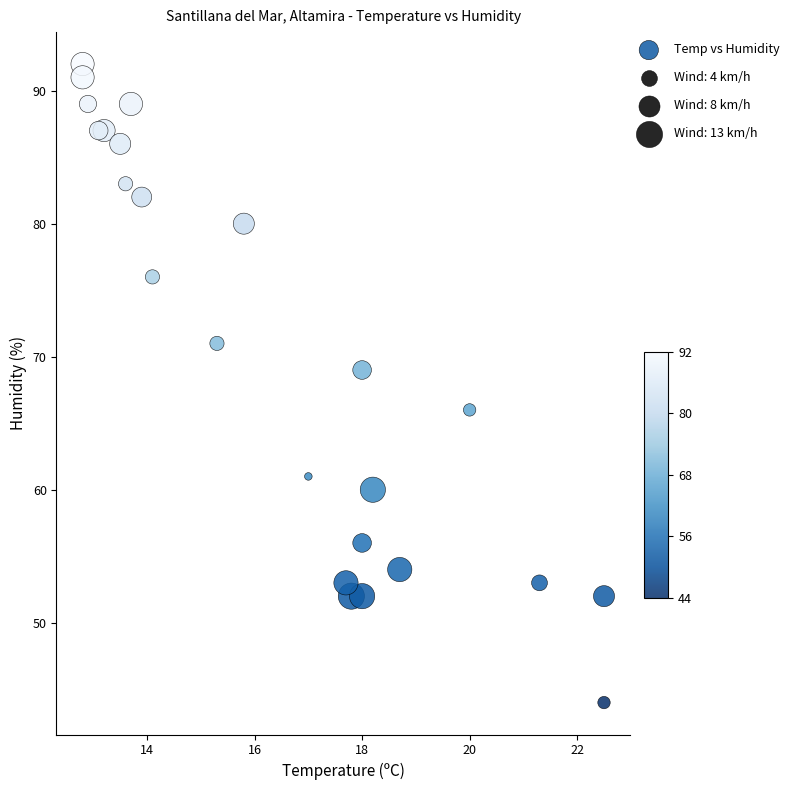

What Y value in the scatter plot is closest to 68?

69